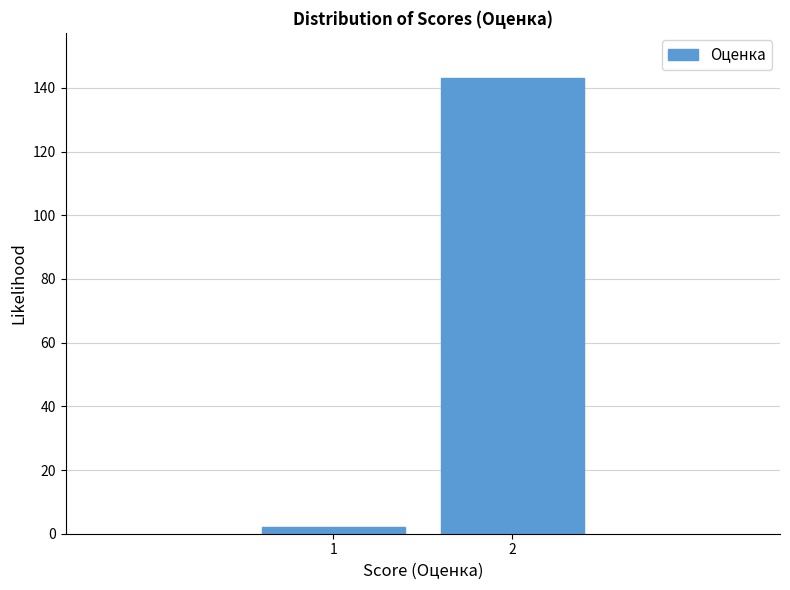

Reading left to right, what are all the values shown in this chart?

1=2	2=143